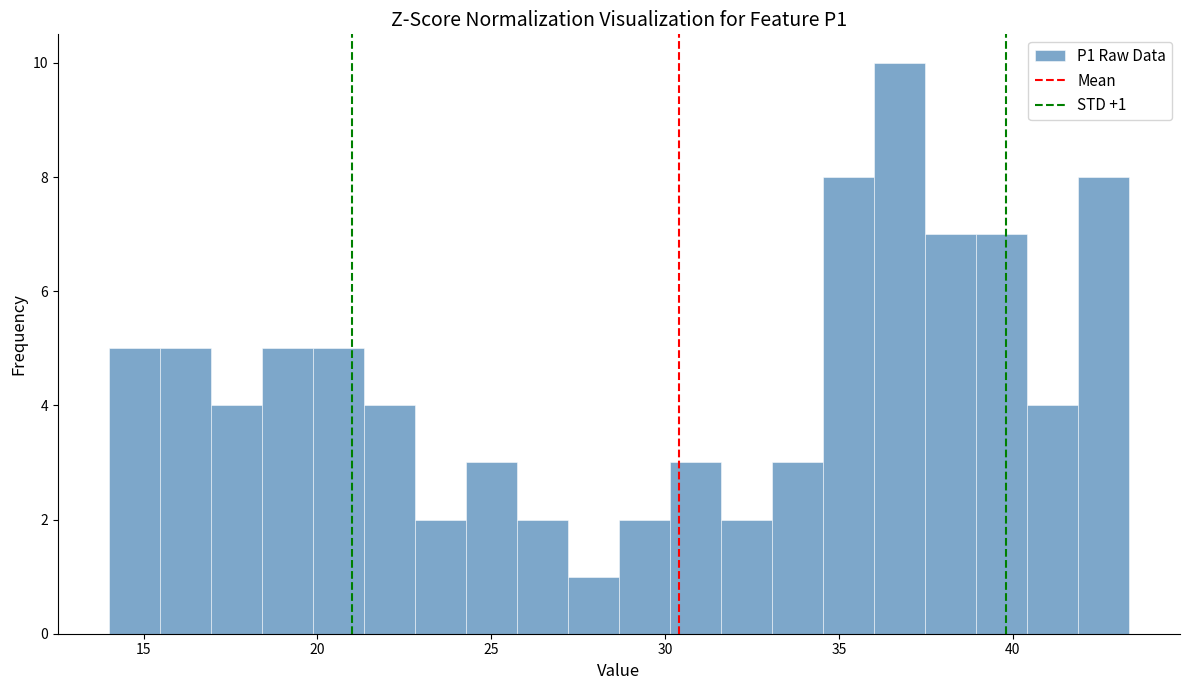

Read against the x-axis, roughly where is the centre of the tallest bar?

36.5